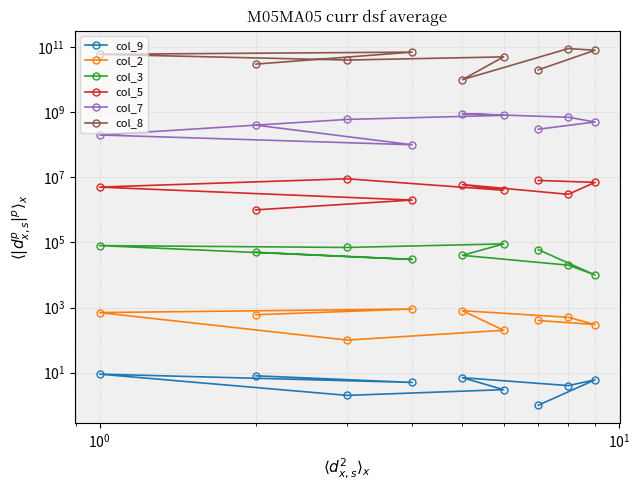

True or false: col_2 and col_9 cross at least once.

False